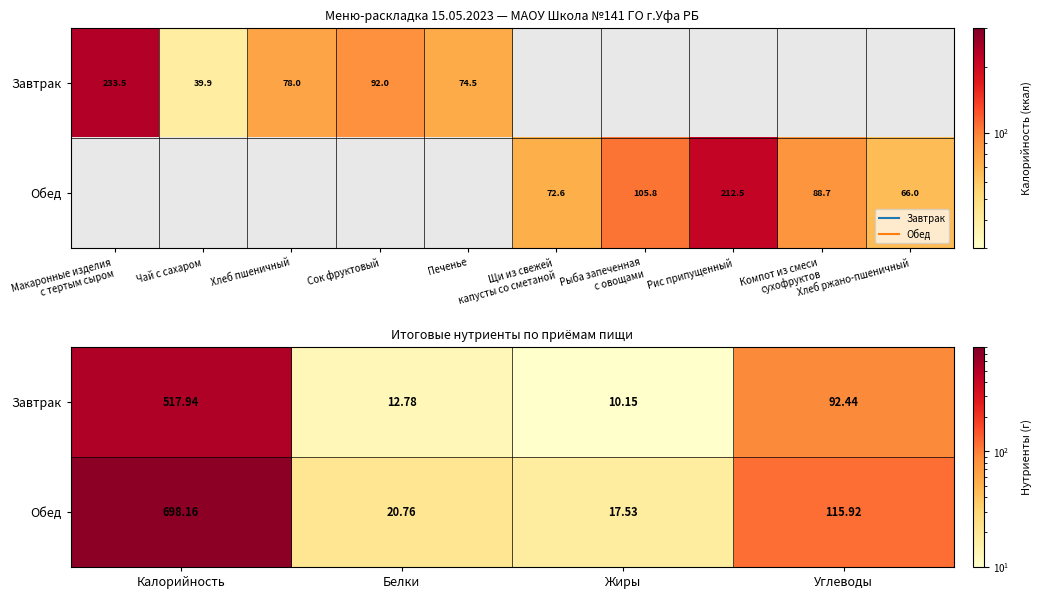

What is the average value of the Завтрак series?

158.3